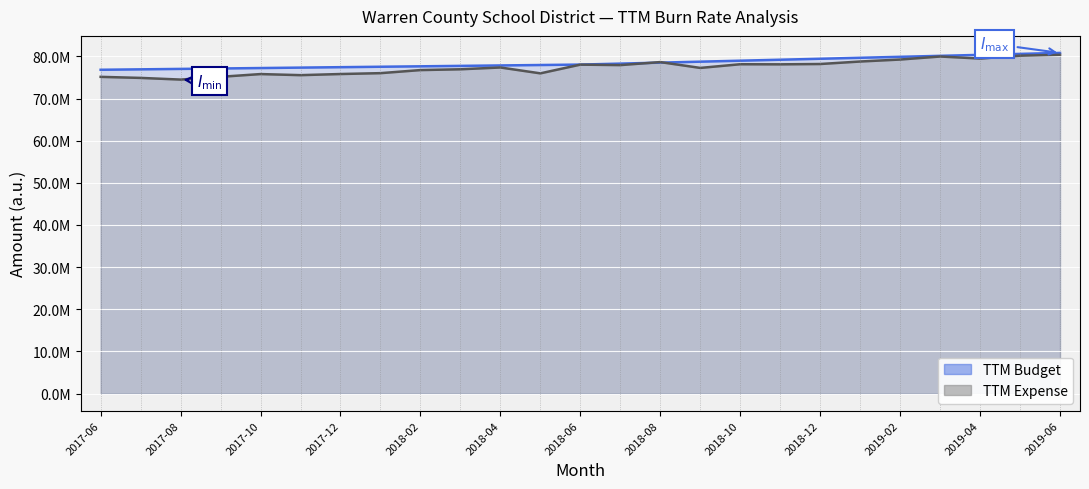

How many intersections are there between TTM Expense and TTM Budget?

2